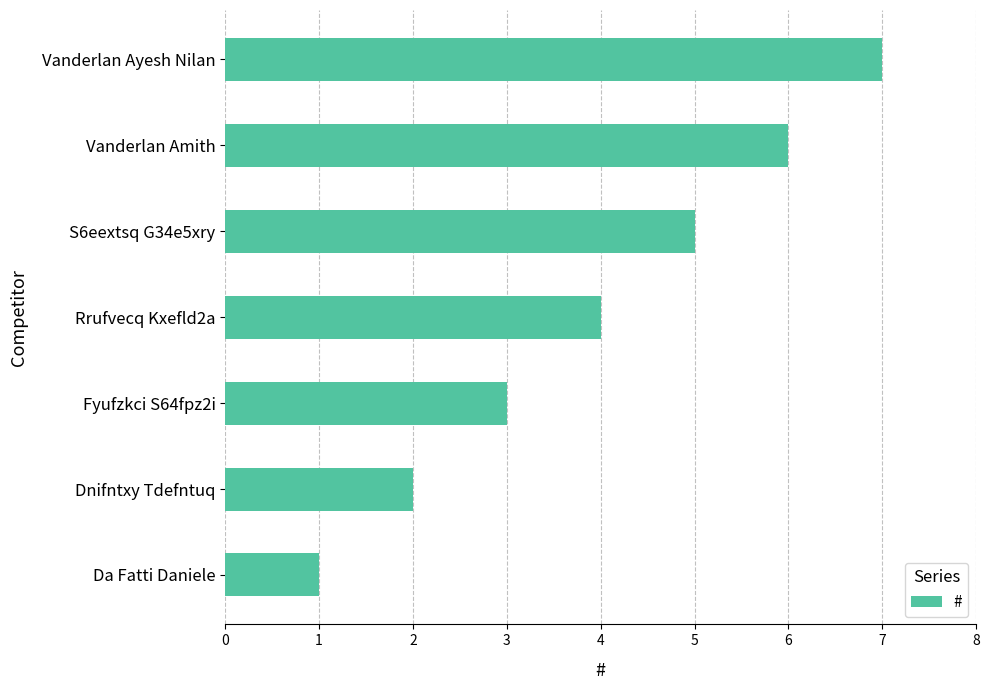

List the labels in order of value, smallest first.

Da Fatti Daniele, Dnifntxy Tdefntuq, Fyufzkci S64fpz2i, Rrufvecq Kxefld2a, S6eextsq G34e5xry, Vanderlan Amith, Vanderlan Ayesh Nilan